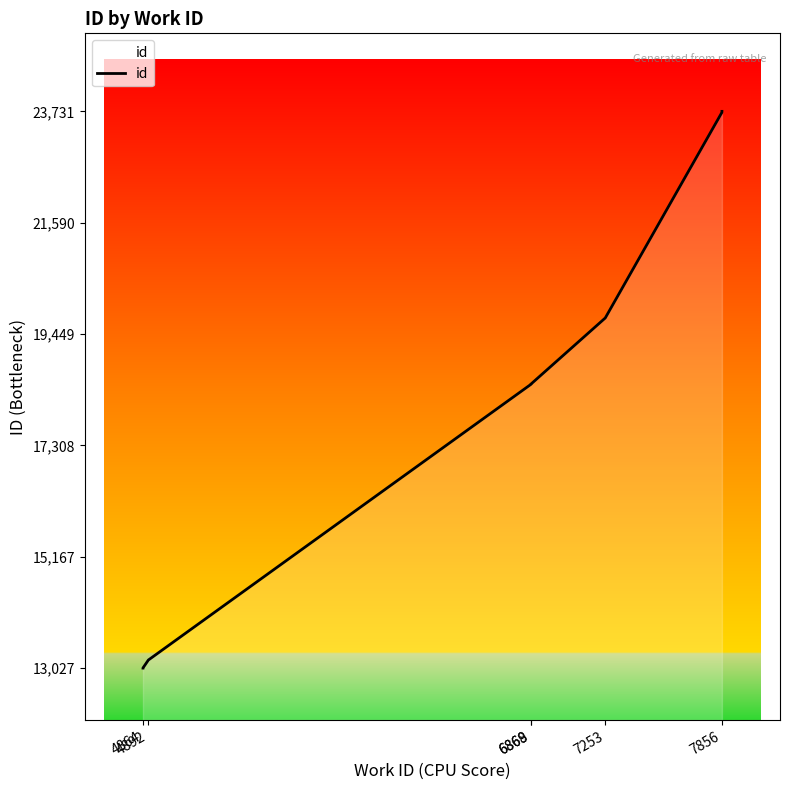

What is the label of the 7th point from the right?

6869